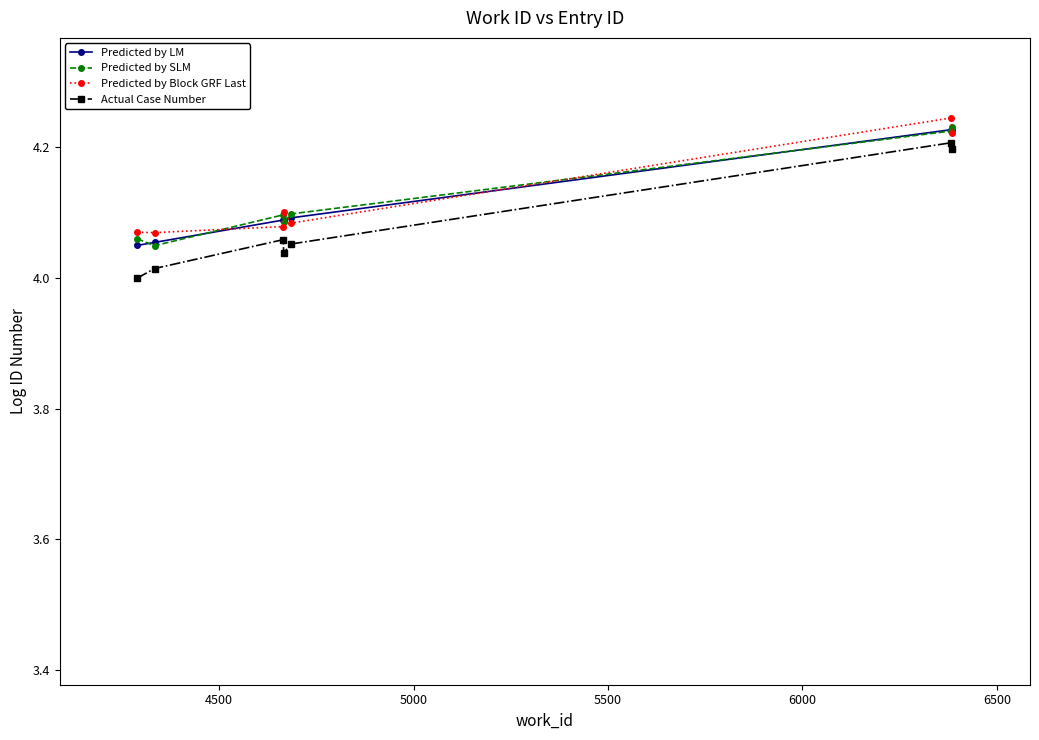

True or false: Predicted by Block GRF Last has more than 0 points higher than both neighbors.

True